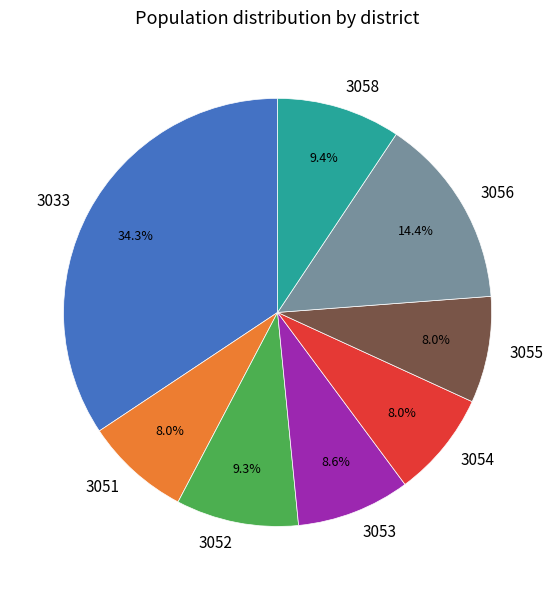

The 3053 slice represents 9% of the pie. True or false?

True